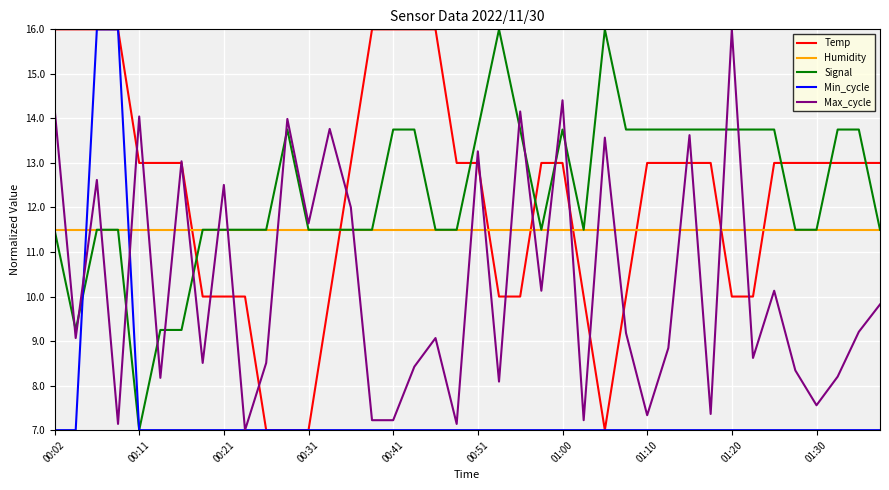

How many times do Signal and Temp cross each other?

8